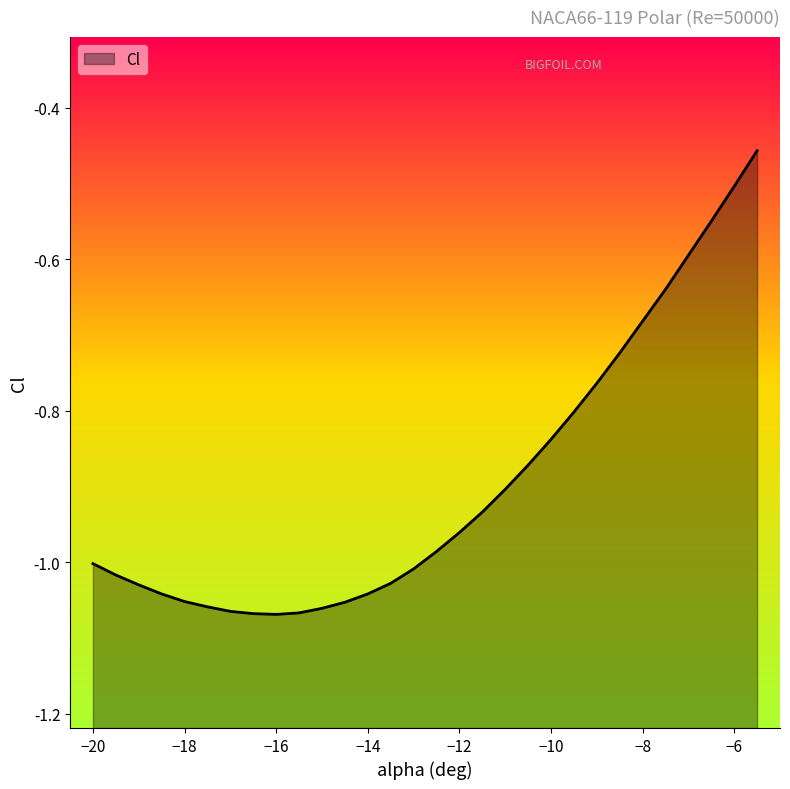

At which label is the value closest to 0?

-5.5